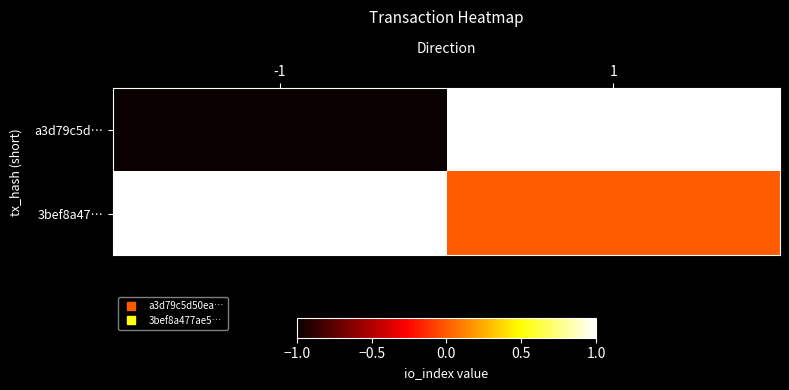

What is the total value across all series at 1?

1